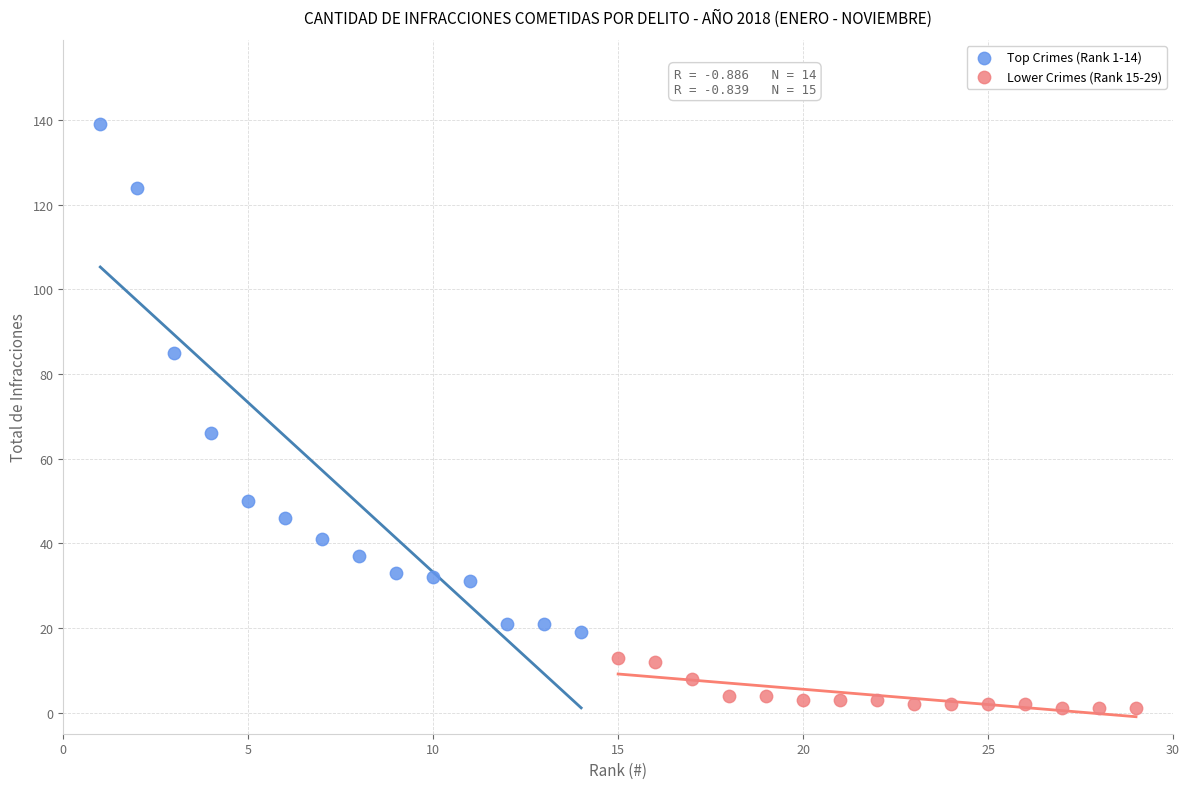

Which series has the widest spread of Y values?

Top Crimes (Rank 1-14)